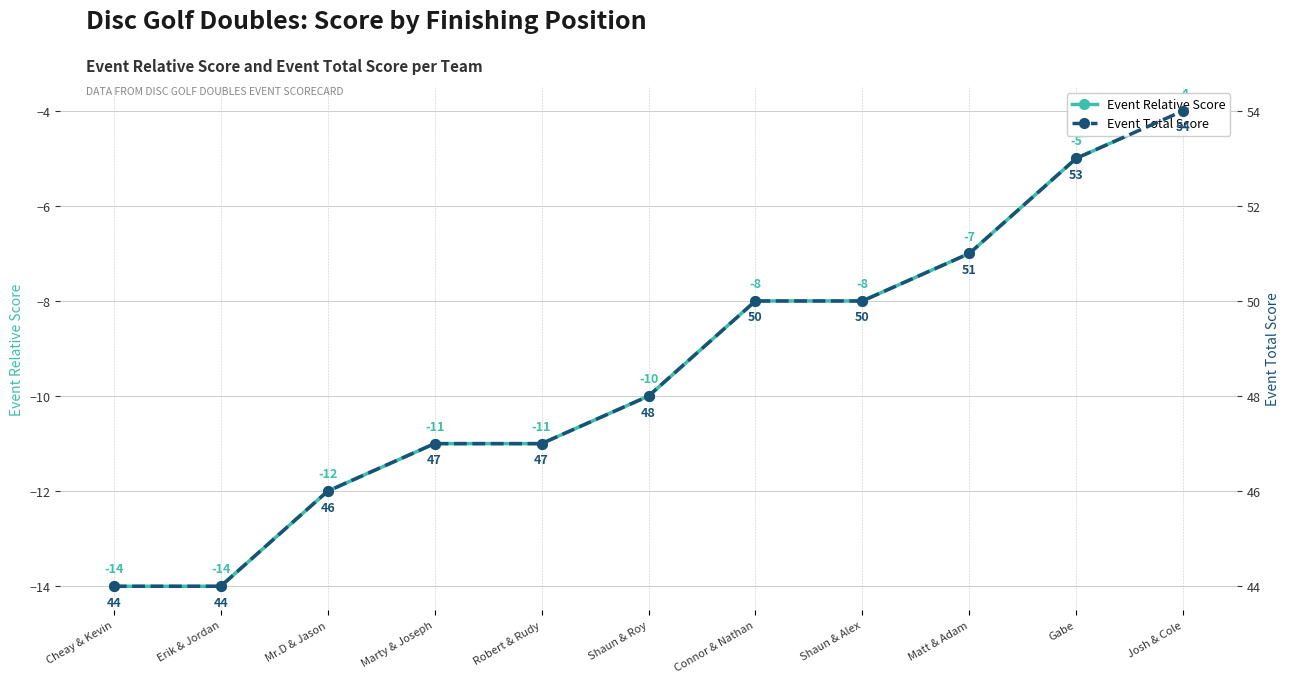

Reading right to left, what are all the values shown in this chart?

Event Relative Score: Josh & Cole=-4	Gabe=-5	Matt & Adam=-7	Shaun & Alex=-8	Connor & Nathan=-8	Shaun & Roy=-10	Robert & Rudy=-11	Marty & Joseph=-11	Mr.D & Jason=-12	Erik & Jordan=-14	Cheay & Kevin=-14
Event Total Score: Josh & Cole=54	Gabe=53	Matt & Adam=51	Shaun & Alex=50	Connor & Nathan=50	Shaun & Roy=48	Robert & Rudy=47	Marty & Joseph=47	Mr.D & Jason=46	Erik & Jordan=44	Cheay & Kevin=44